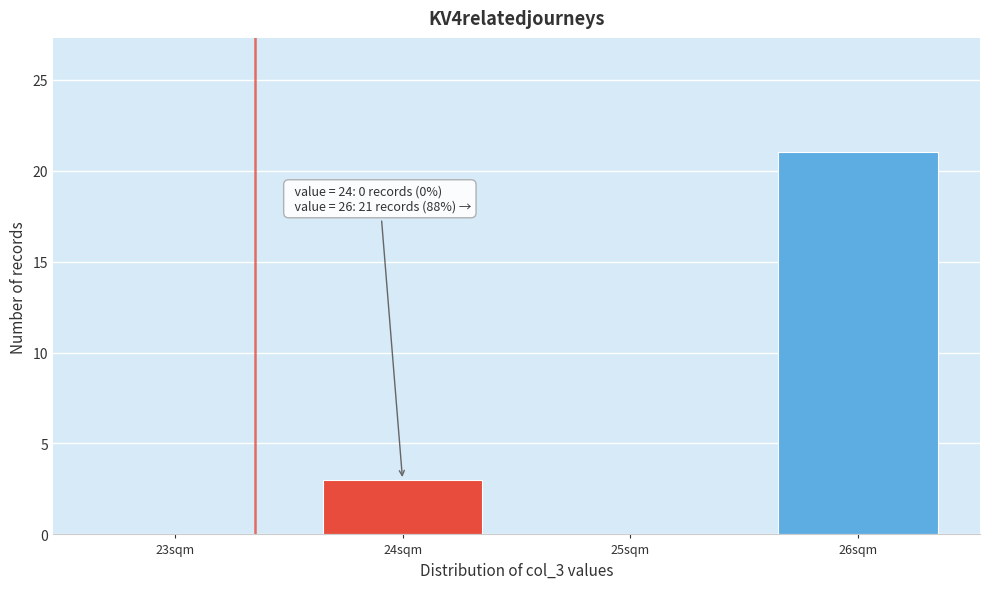

Reading left to right, extract all data points from this chart.

23sqm=0	24sqm=3	25sqm=0	26sqm=21